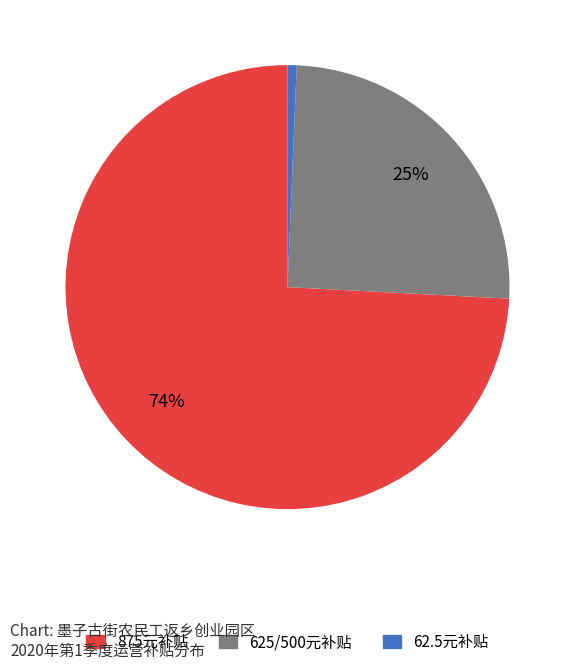

Is there a majority slice in this chart?

Yes